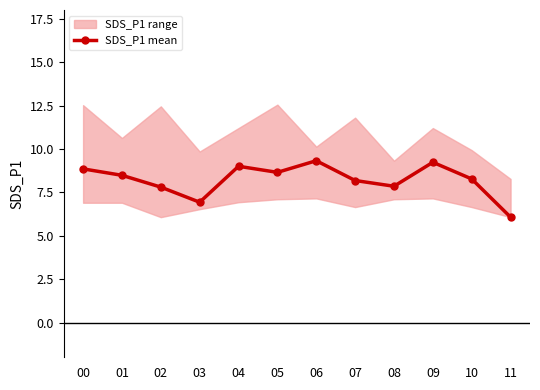

Reading left to right, transcribe all the data shown in this chart.

00=8.8	01=8.5	02=7.8	03=6.9	04=9.0	05=8.7	06=9.3	07=8.2	08=7.8	09=9.2	10=8.3	11=6.1